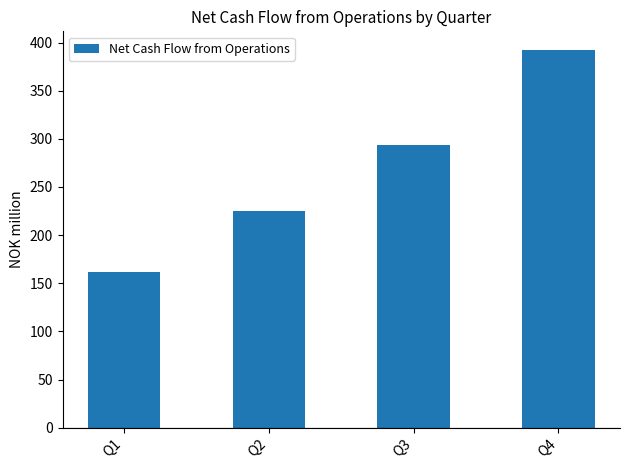

The value at Q2 is 225. True or false?

True